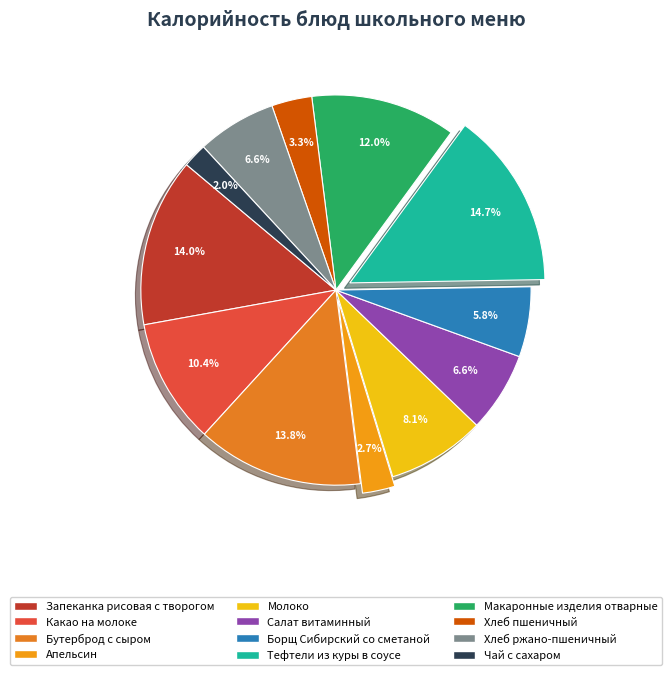

Which slice is the smallest?

Чай с сахаром